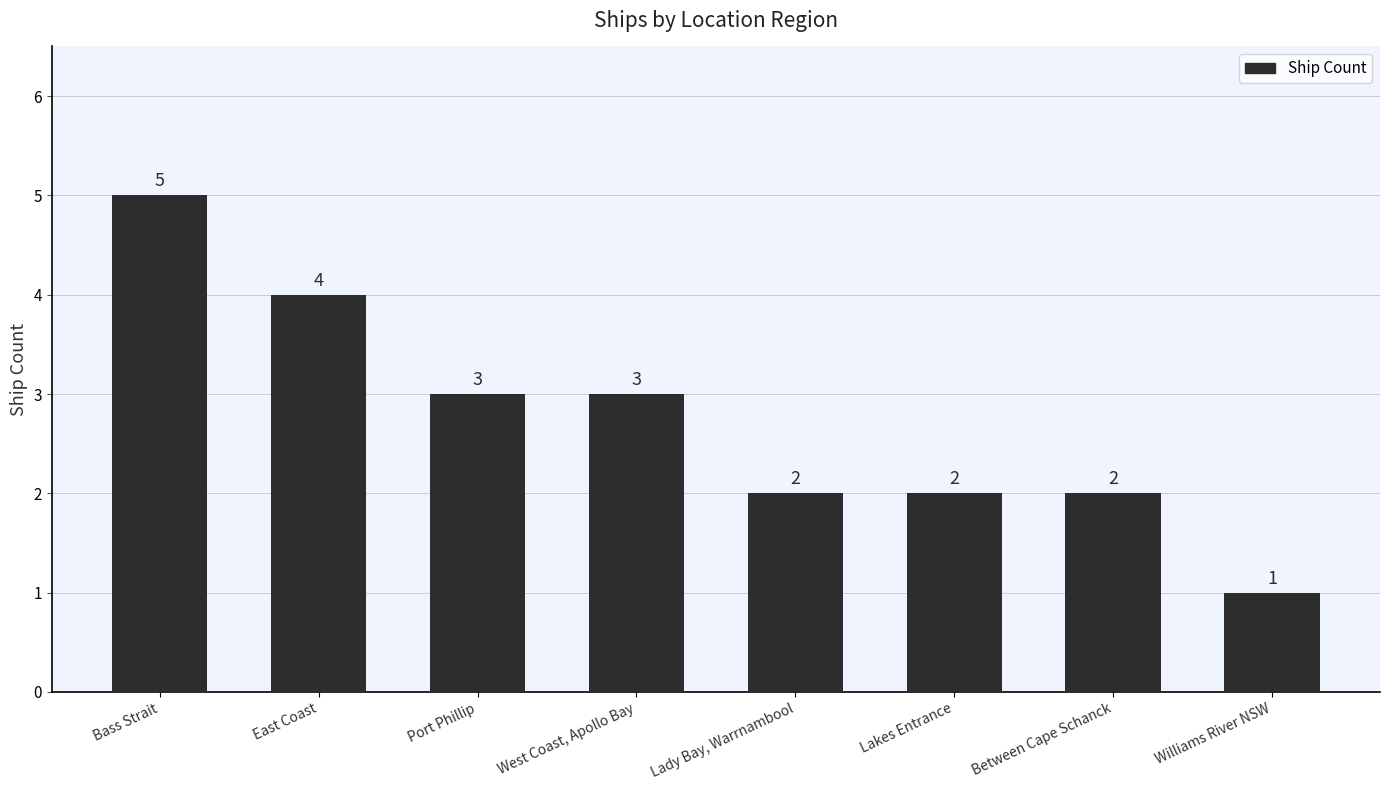

Is it true that the value at Between Cape Schanck is 2?

True